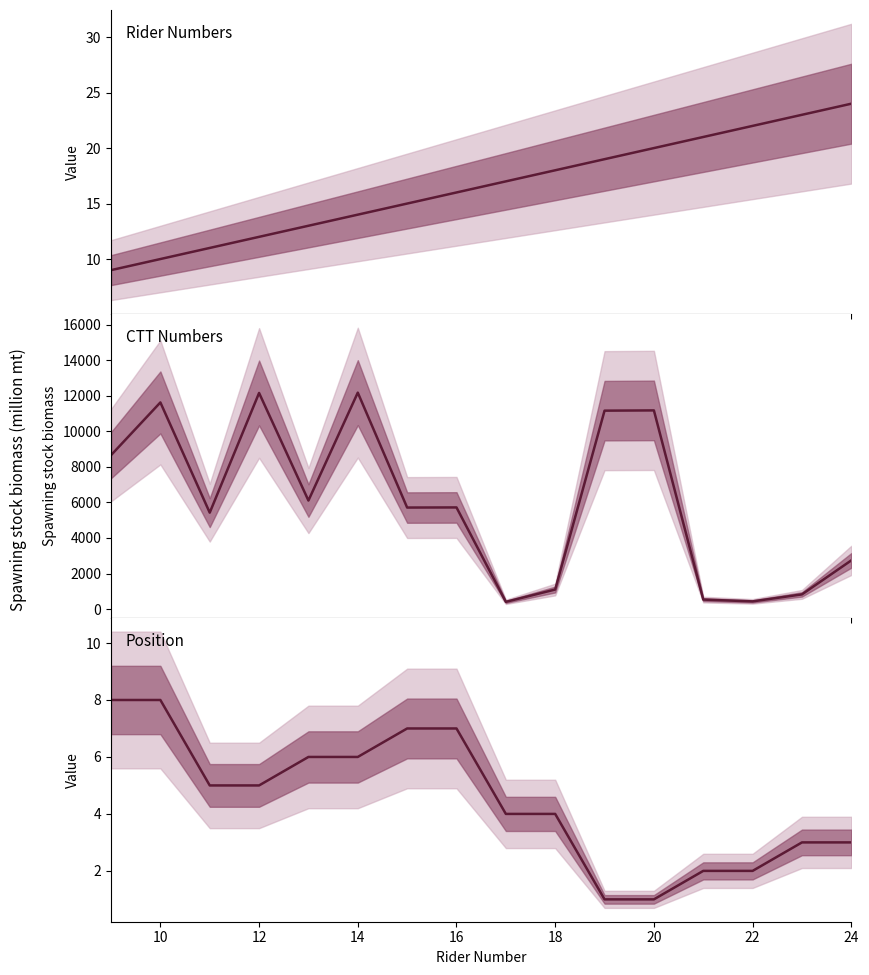

Reading left to right, list all the values displayed in this chart.

Rider Numbers: 9	10	11	12	13	14	15	16	17	18	19	20	21	22	23	24
CTT Numbers: 8662	11631	5426	12164	6108	12182	5713	5720	405	1099	11168	11182	532	431	825	2739
Position: 8	8	5	5	6	6	7	7	4	4	1	1	2	2	3	3